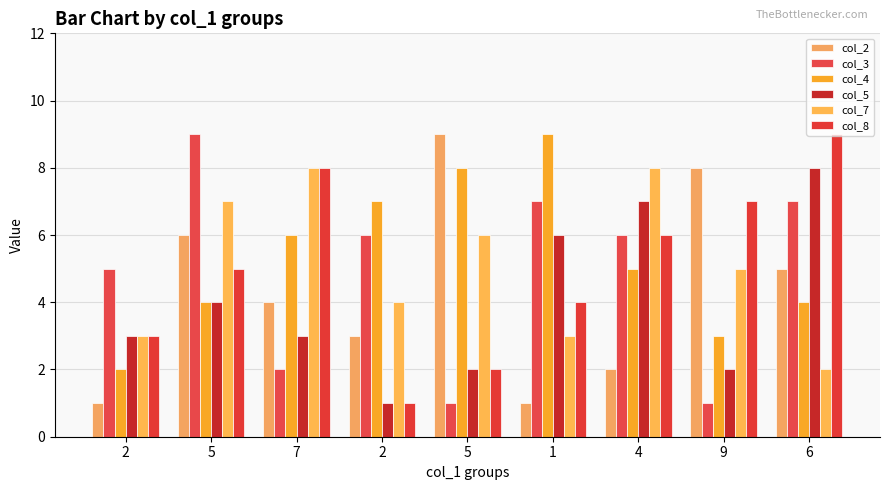

At which category is the sum across all series the highest?

5